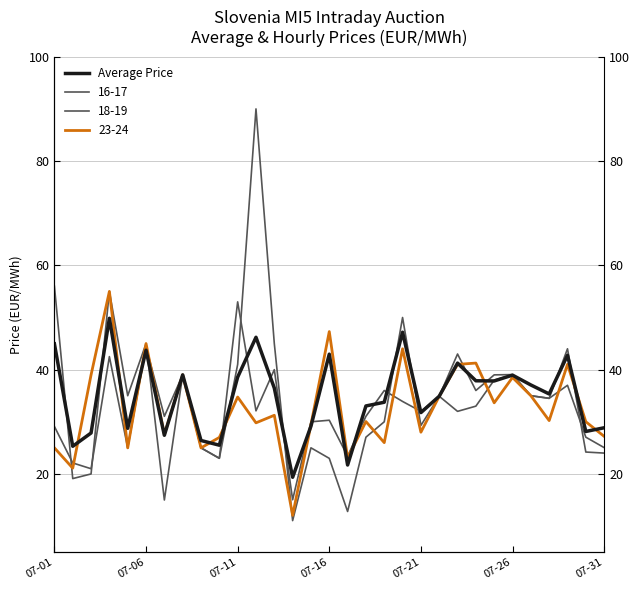

Reading left to right, transcribe all the data shown in this chart.

45.0	25.3	27.9	49.9	28.8	43.7	27.4	39.0	26.4	25.5	38.6	46.2	36.5	19.4	29.2	43.0	21.7	33.0	33.8	47.2	31.8	34.9	41.3	37.9	37.8	39.0	37.1	35.3	42.8	28.1	28.9